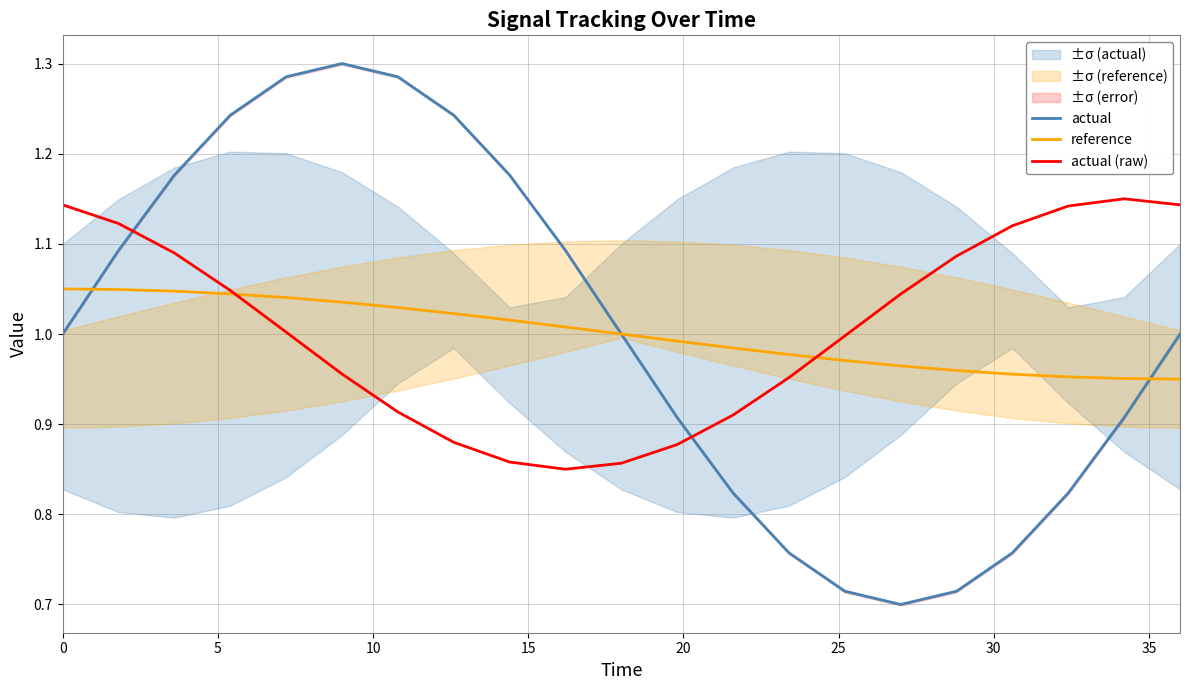

What is the value of the reference point at the 20th from the left?

1.0